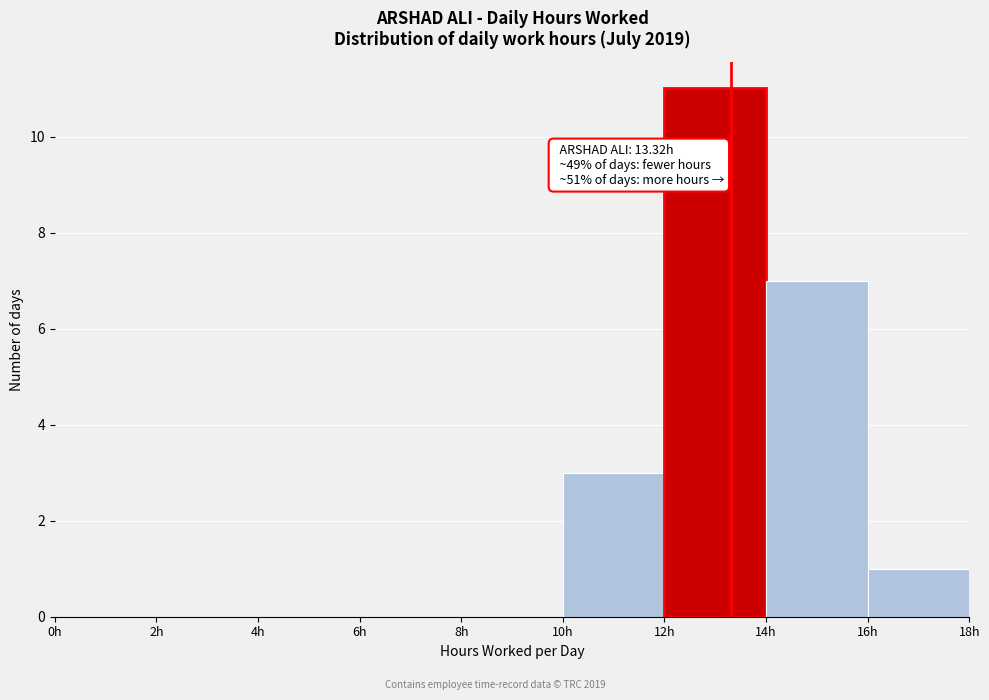

Over which range of the x-axis is the bar tallest?

12 to 14